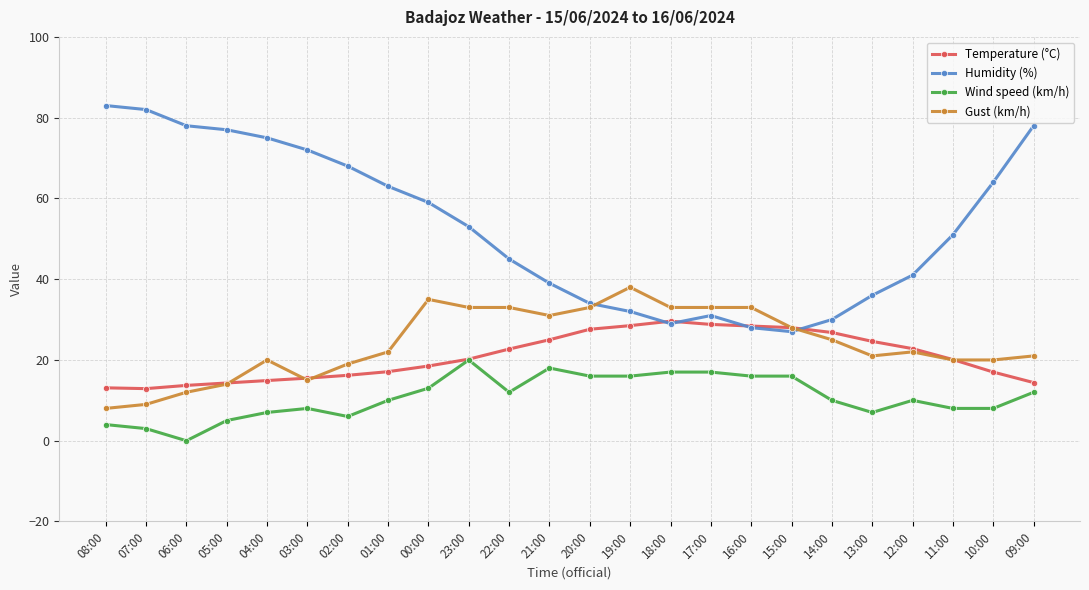

What are all the series names shown in the legend?

Temperature (°C), Humidity (%), Wind speed (km/h), Gust (km/h)